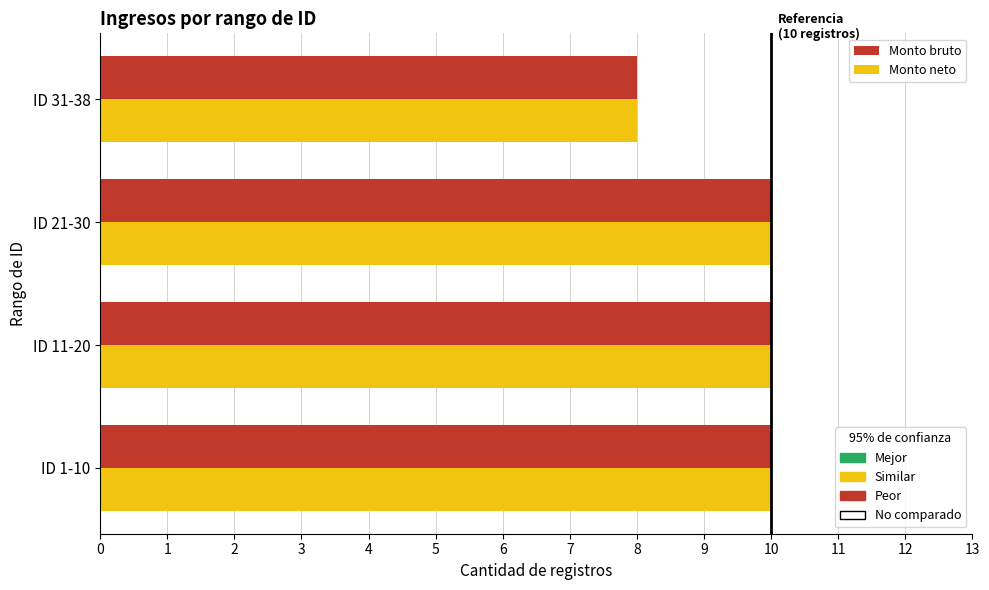

Count the Monto neto values in the range 10 to 11.

3